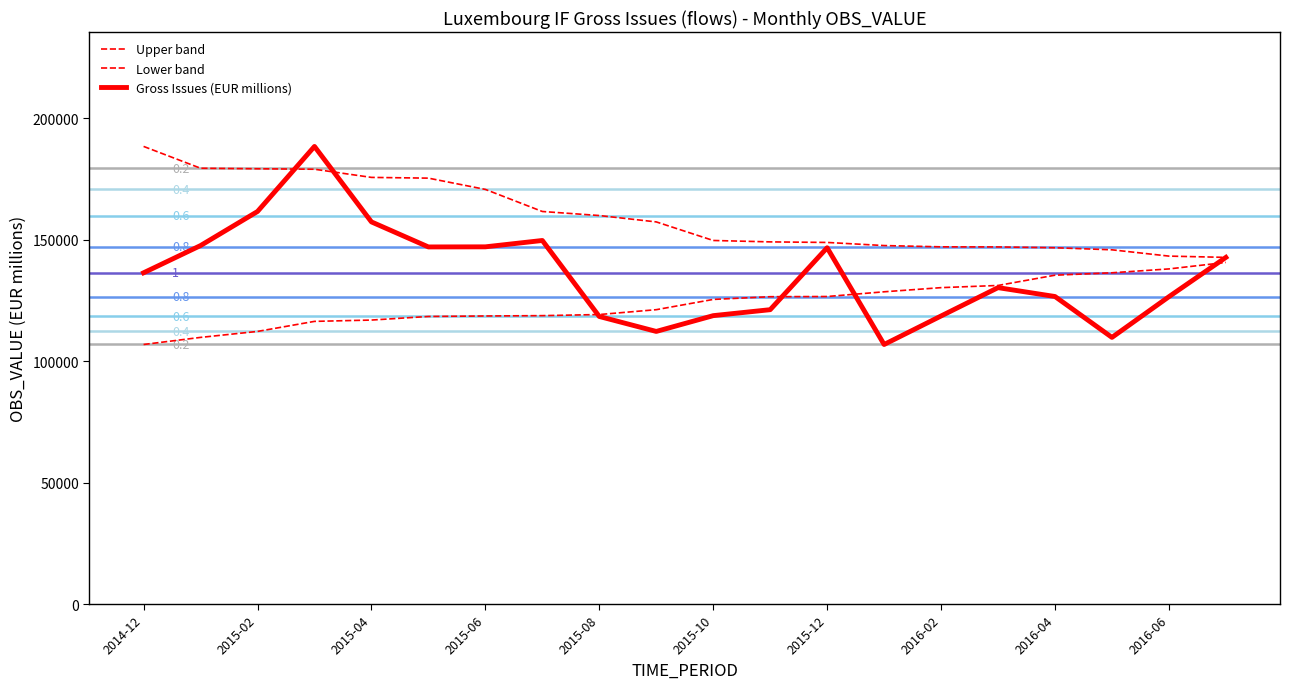

Is this an area chart (filled region under the line)?

No